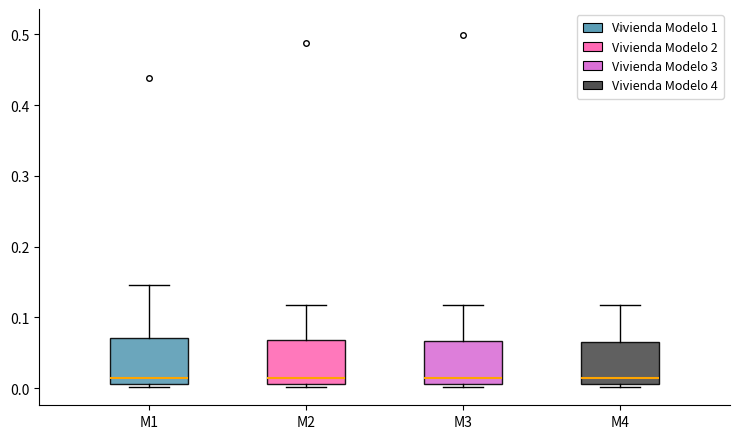

Reading left to right, read every box against the y-axis: the position of its median line, the range the box covers, and the ends of its whiskers. The values are not printed on the chart, so give them approximately, as read against the axis.

M1: median 0.01 (just above the box's lower edge), box 0.01 to 0.07, whiskers 0.00 to 0.15
M2: median 0.01 (just above the box's lower edge), box 0.01 to 0.07, whiskers 0.00 to 0.12
M3: median 0.01 (just above the box's lower edge), box 0.01 to 0.07, whiskers 0.00 to 0.12
M4: median 0.01 (just above the box's lower edge), box 0.01 to 0.07, whiskers 0.00 to 0.12